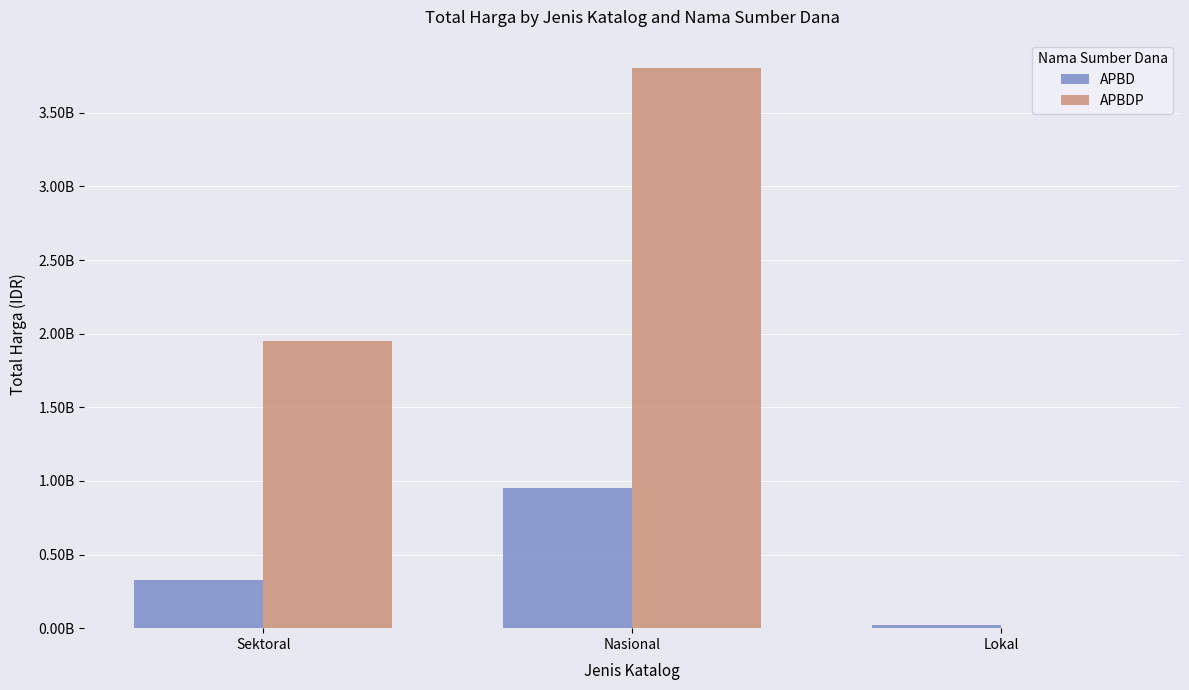

Which has a higher value, Sektoral or Lokal?

Sektoral